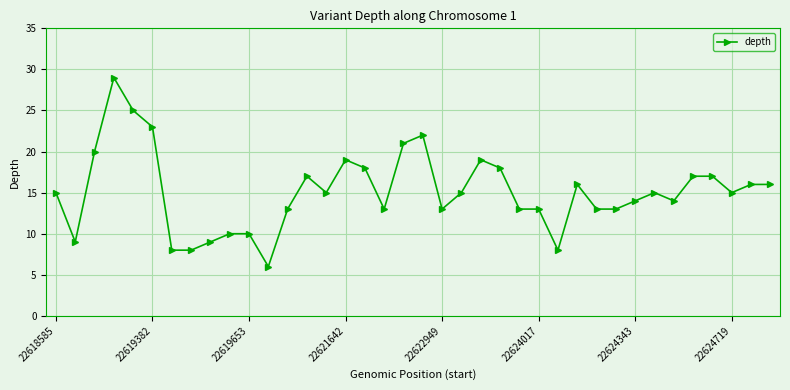

Reading left to right, transcribe all the data shown in this chart.

15	9	20	29	25	23	8	8	9	10	10	6	13	17	15	19	18	13	21	22	13	15	19	18	13	13	8	16	13	13	14	15	14	17	17	15	16	16